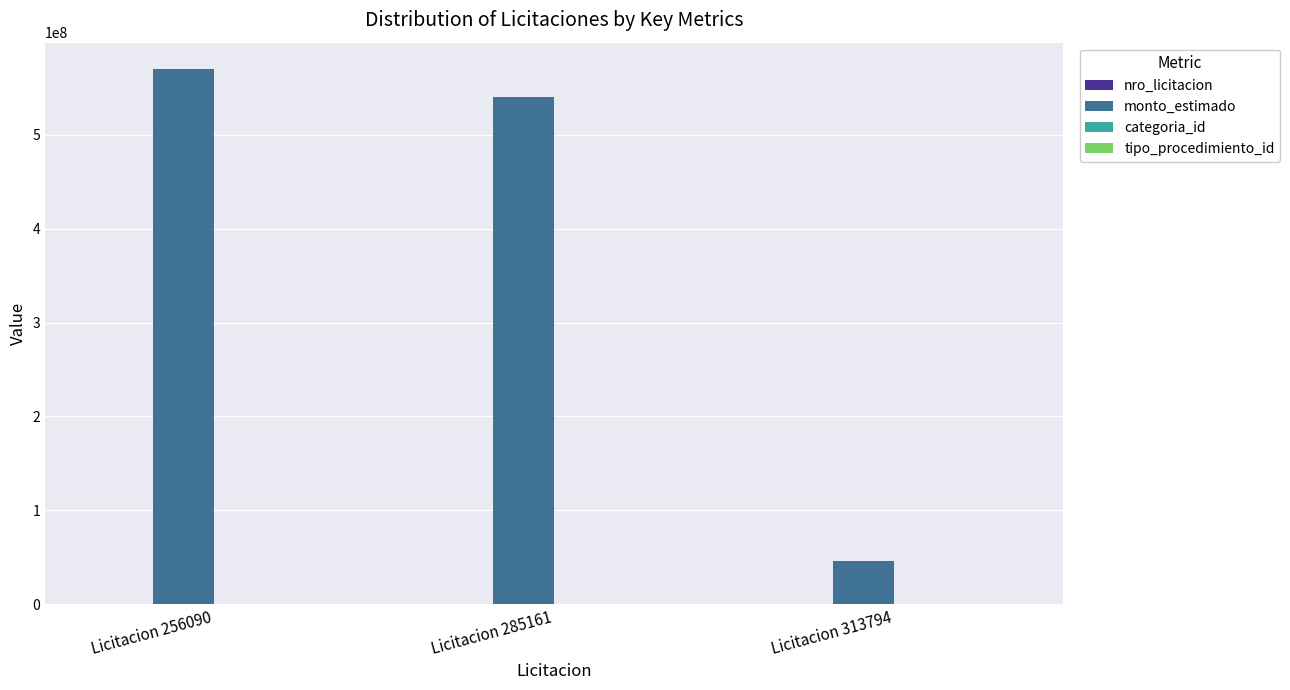

Which series has the largest total across all categories?

monto_estimado